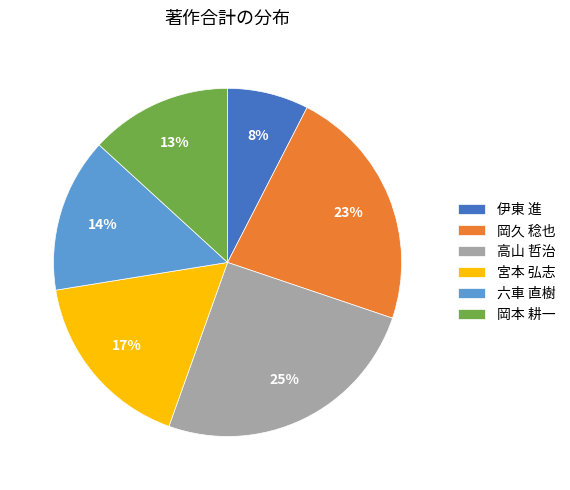

Is there any slice that represents more than half of the pie?

No